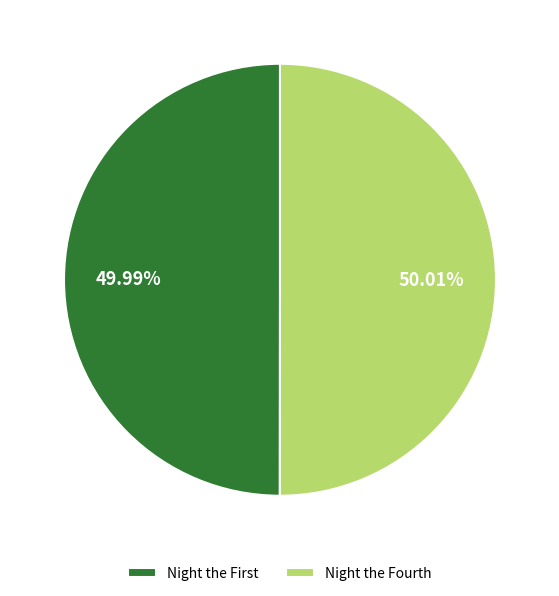

Is there any slice that represents more than half of the pie?

Yes